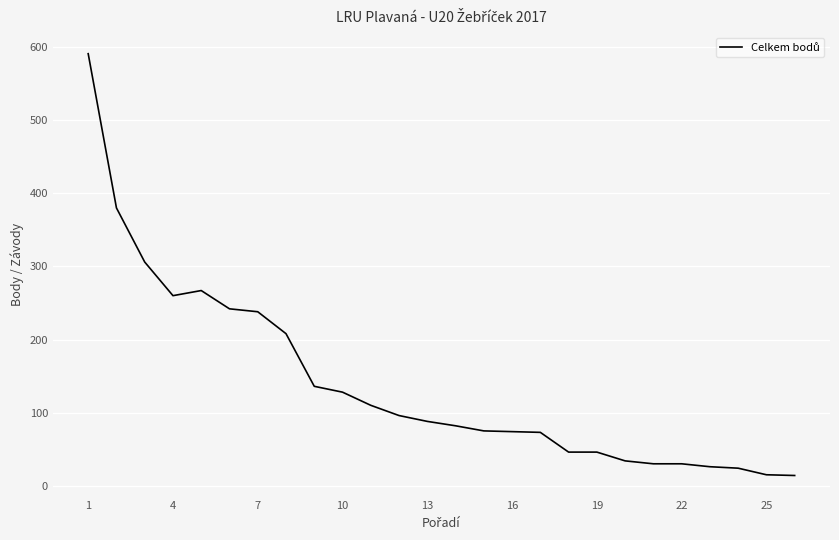

What is the greatest value displayed?

591